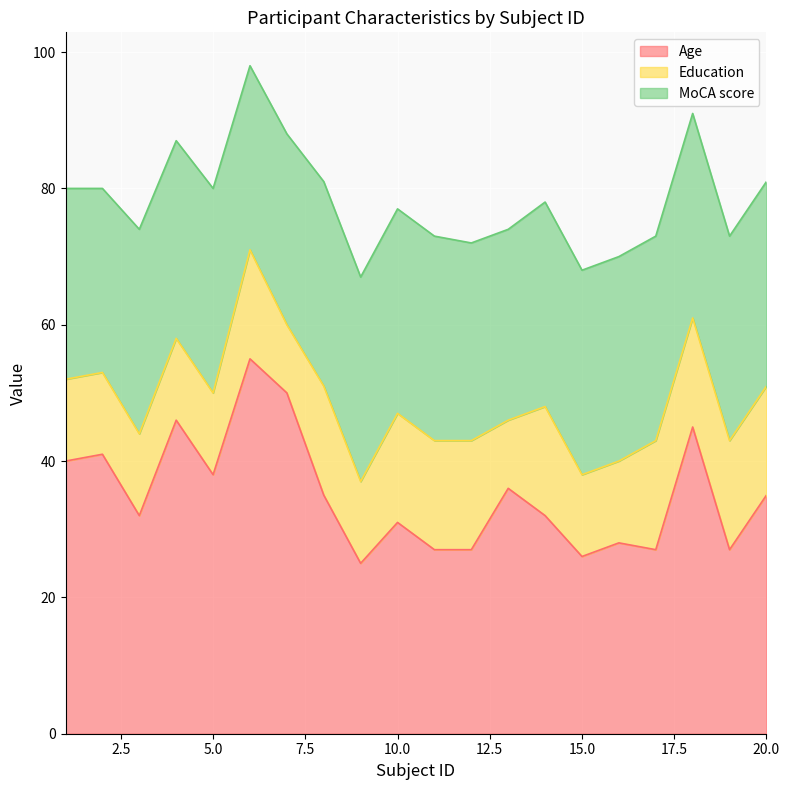

Where is MoCA score nearest to the value 28?

1